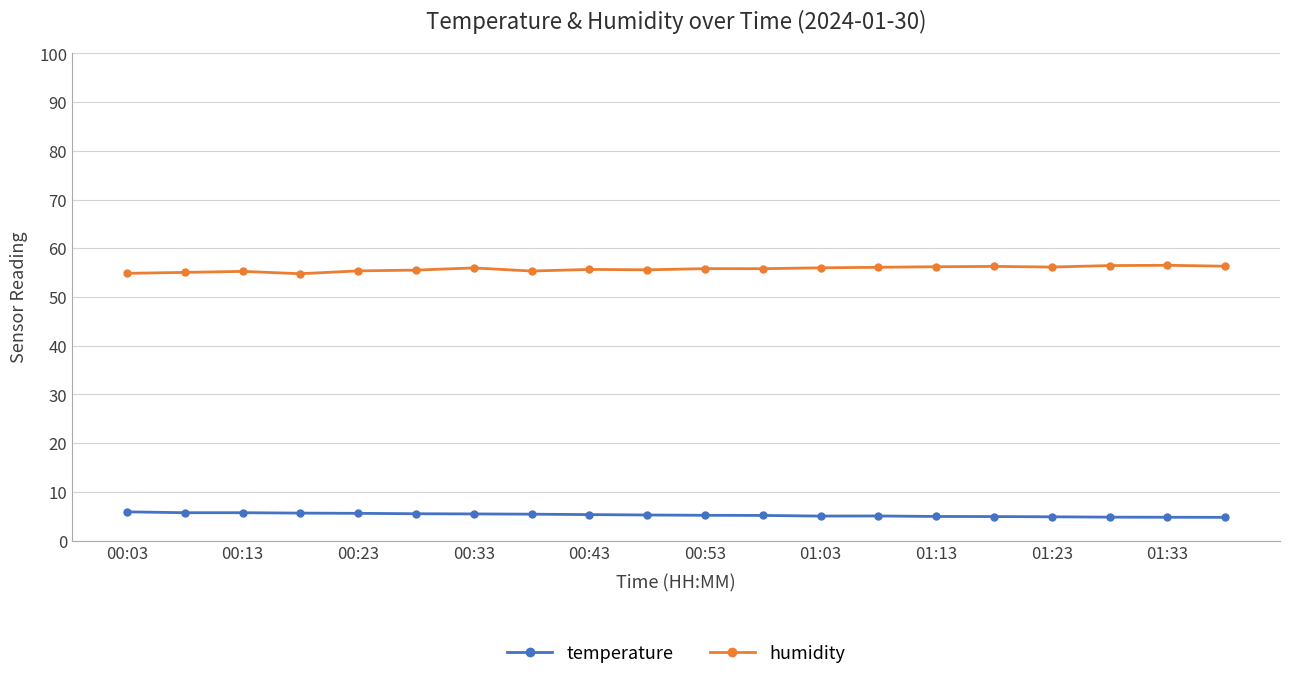

True or false: humidity and temperature cross at least once.

False